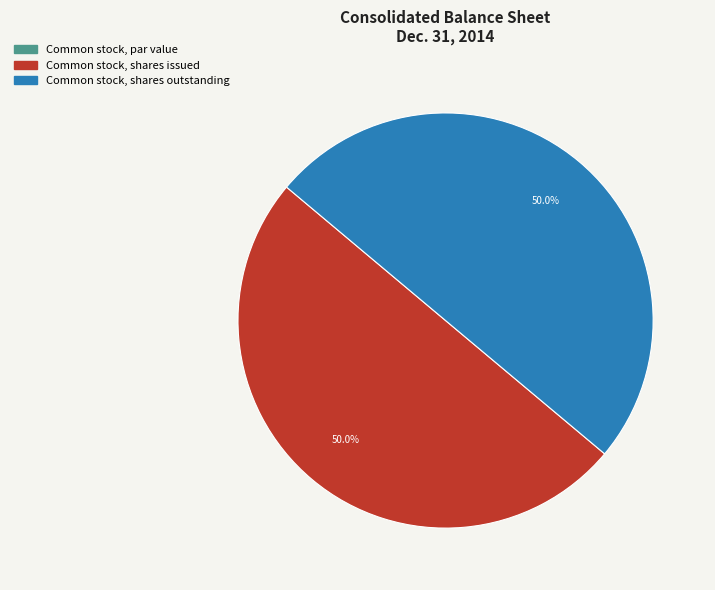

What is the ratio of the value at Common stock, shares issued to the value at Common stock, shares outstanding?

1.0